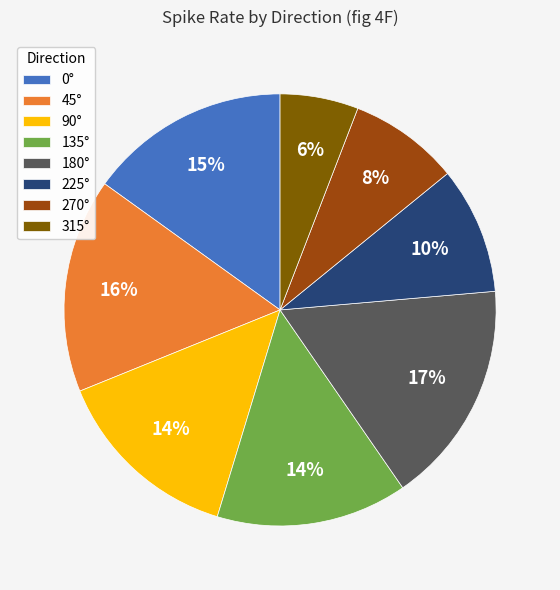

Is there a majority slice in this chart?

No